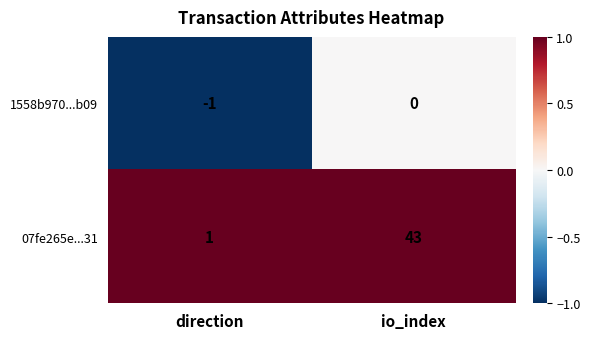

List the series in order of their overall mean, highest first.

07fe265e...31, 1558b970...b09